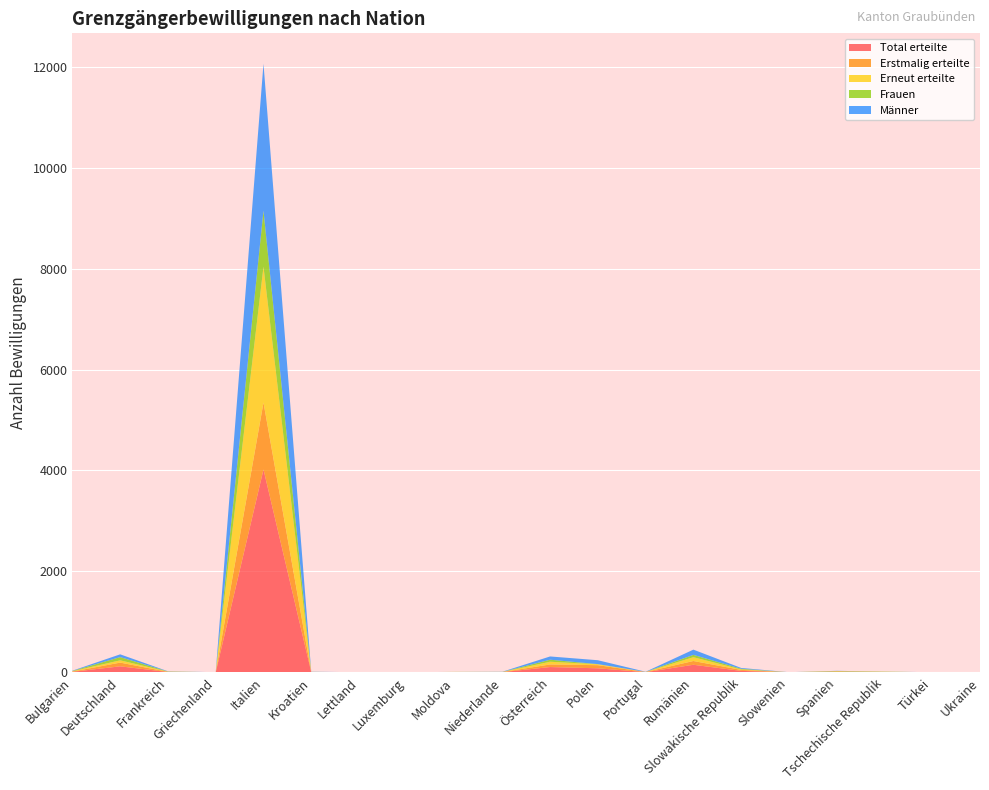

Reading right to left, extract all data points from this chart.

Total erteilte: 1	1	5	10	1	29	150	4	80	105	4	3	1	1	4	4020	1	7	119	11
Erstmalig erteilte: 1	0	3	7	1	19	75	3	62	51	2	2	1	1	2	1326	1	3	74	4
Erneut erteilte: 0	1	2	3	0	10	75	1	18	54	2	1	0	0	2	2694	0	4	45	7
Frauen: 0	0	4	7	0	13	46	1	3	40	1	3	0	1	1	1107	0	3	64	6
Männer: 1	1	1	3	1	16	104	3	77	65	3	0	1	0	3	2913	1	4	55	5